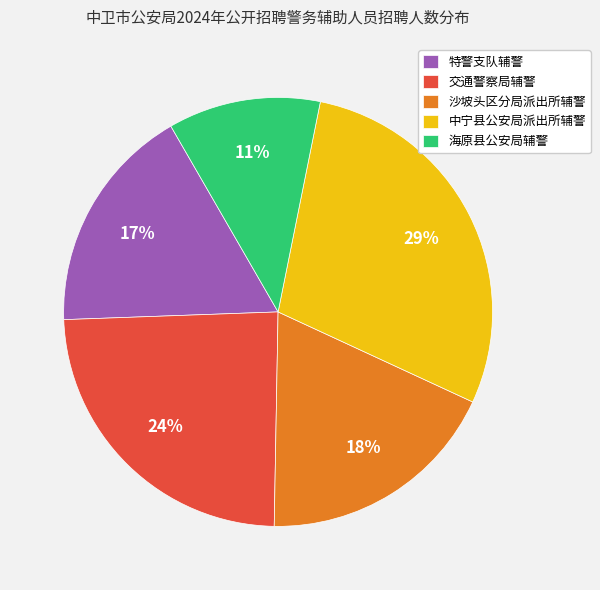

Is the sum of 海原县公安局辅警 and 沙坡头区分局派出所辅警 greater than half?

No